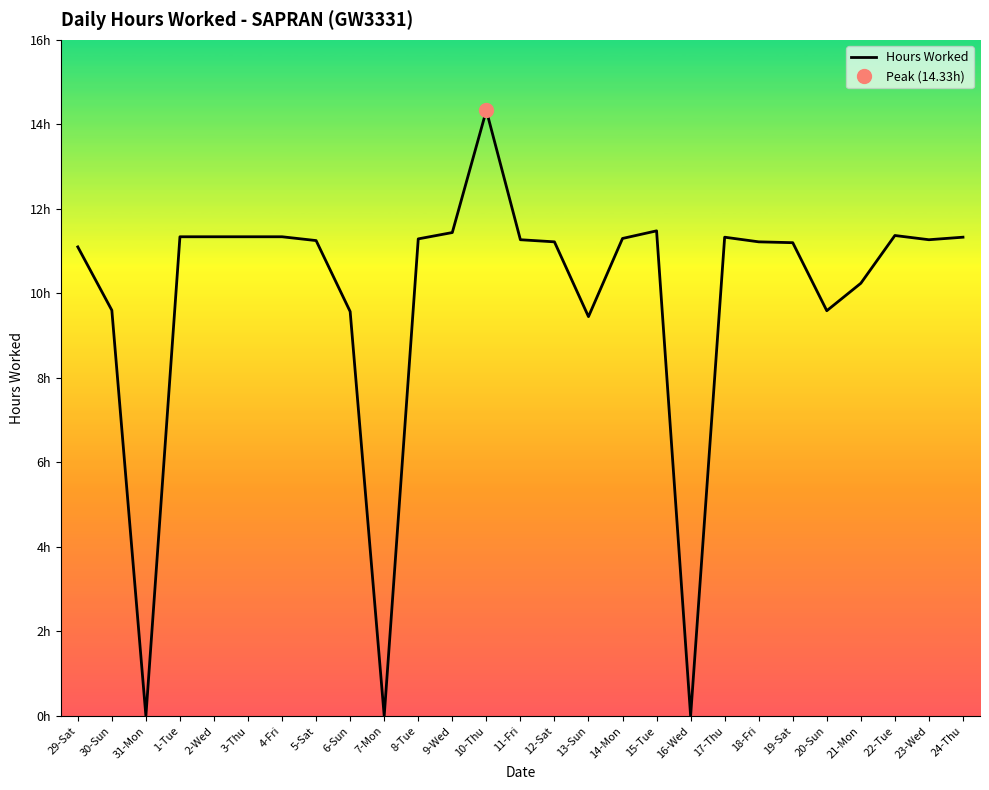

How many data points are less than 11?

8